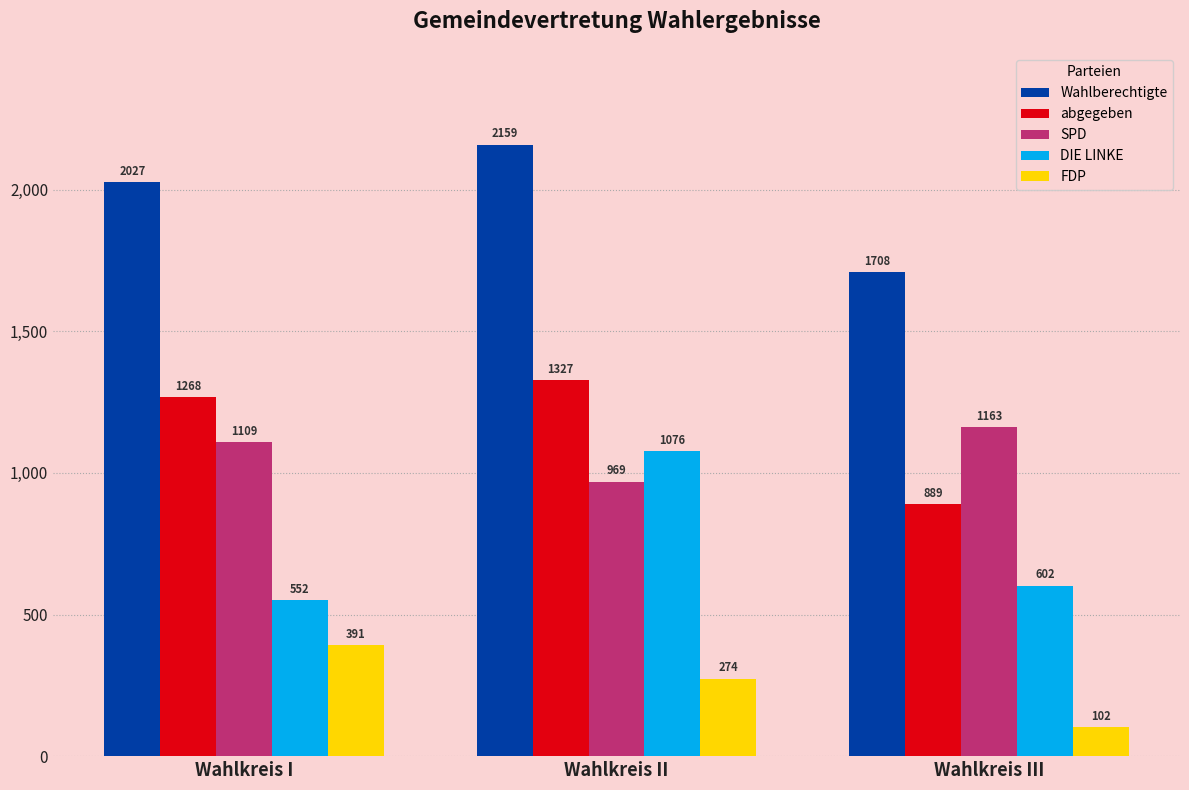

What is the average value of the SPD series?

1080